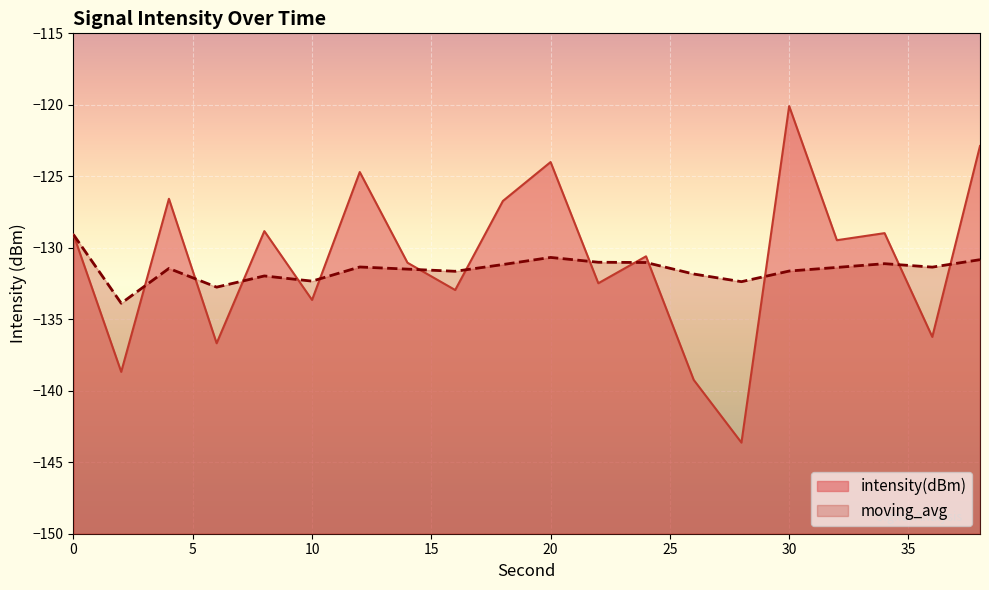

Where does the intensity(dBm) series first go above -129?

4